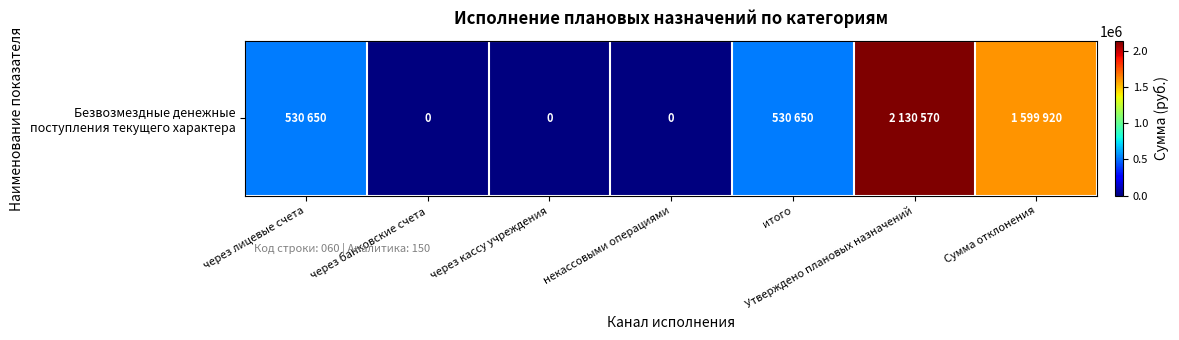

True or false: the data shows 0 at через кассу учреждения.

True